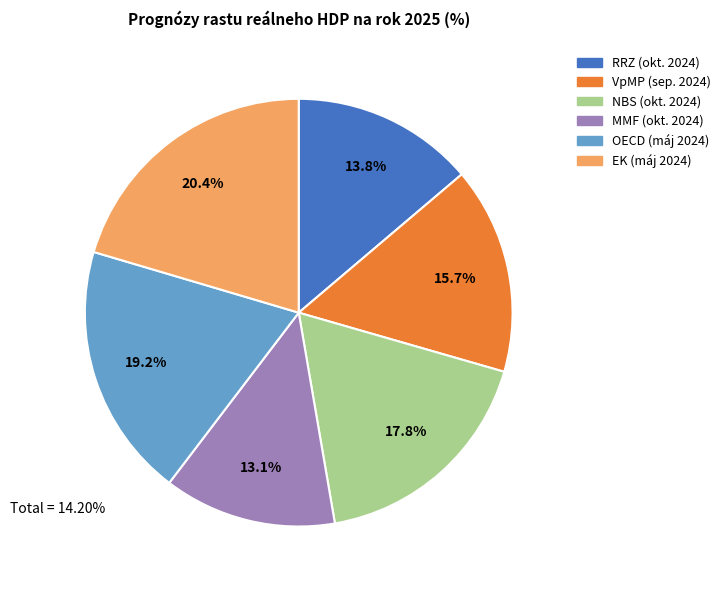

Approximately how many times larger is the value at MMF (okt. 2024) compared to EK (máj 2024)?

0.6